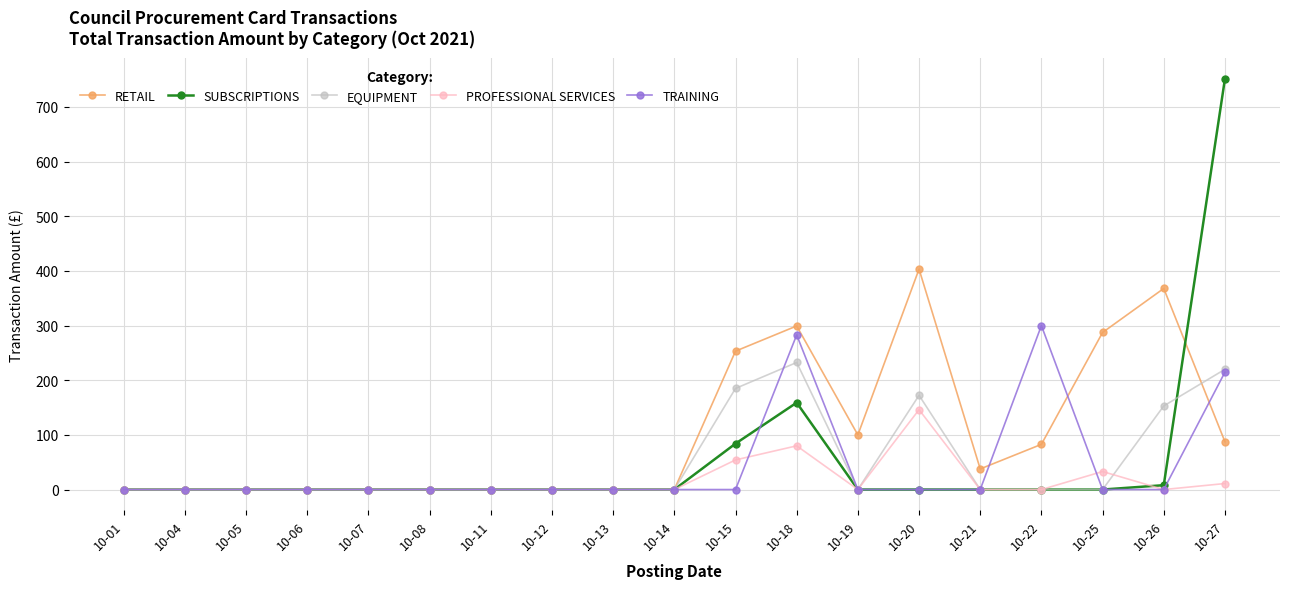

True or false: EQUIPMENT has a value of 85.9 at 10-12.

False